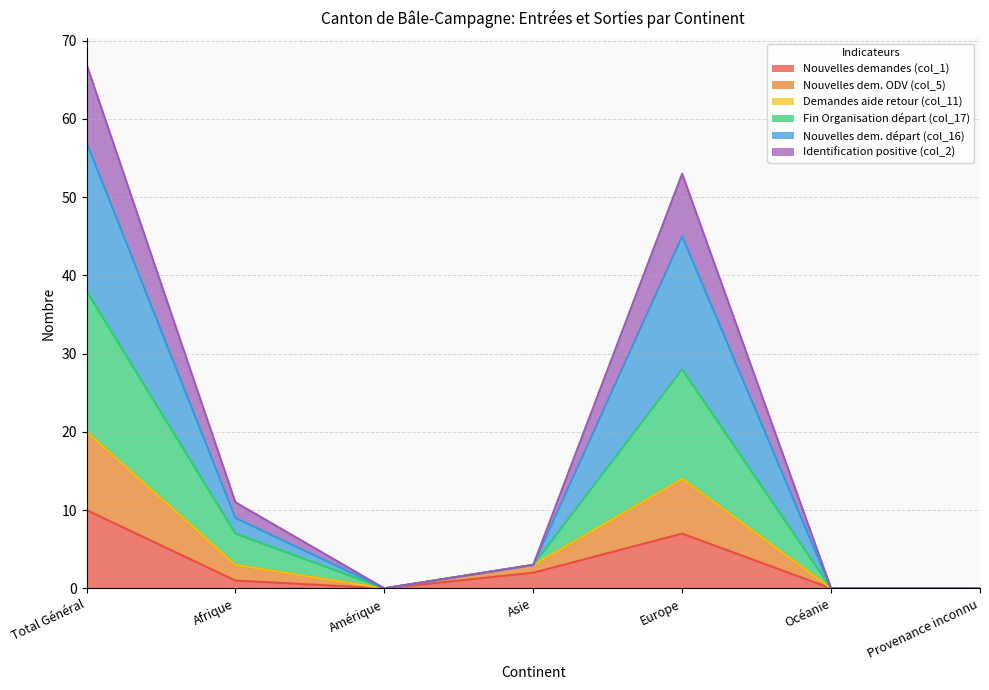

Which category has the lowest value in the Nouvelles dem. ODV (col_5) series?

Amérique